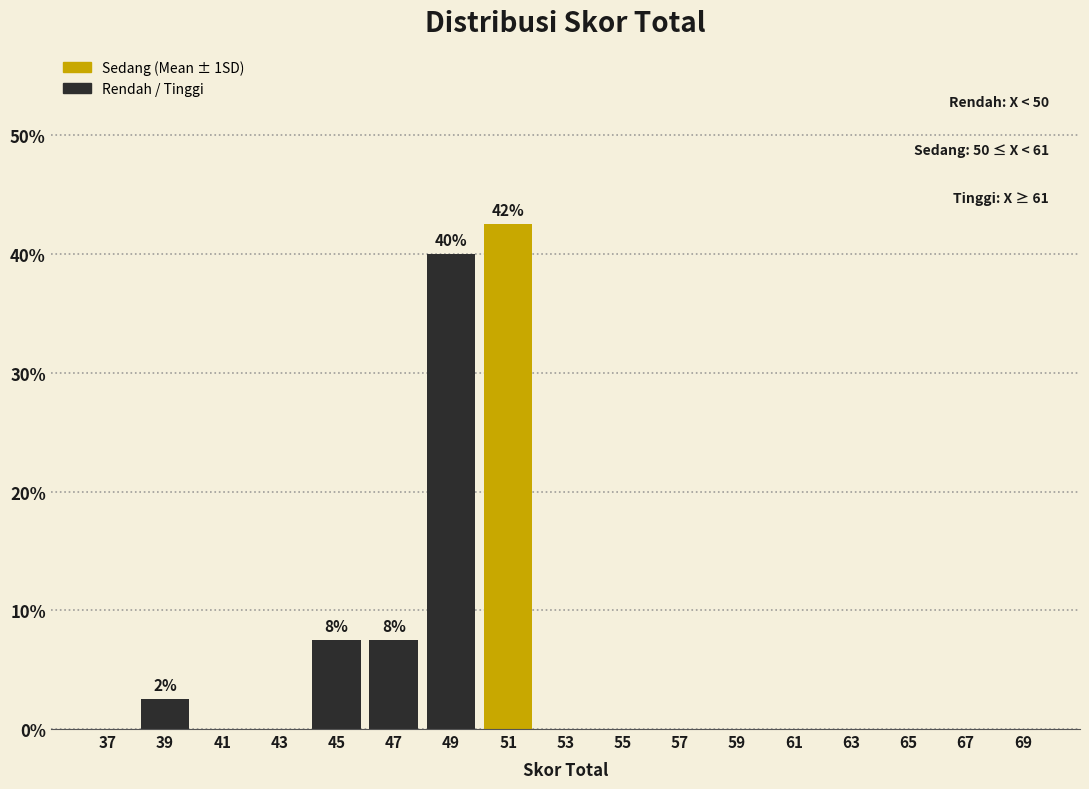

Over which range of the x-axis is the bar tallest?

50 to 52